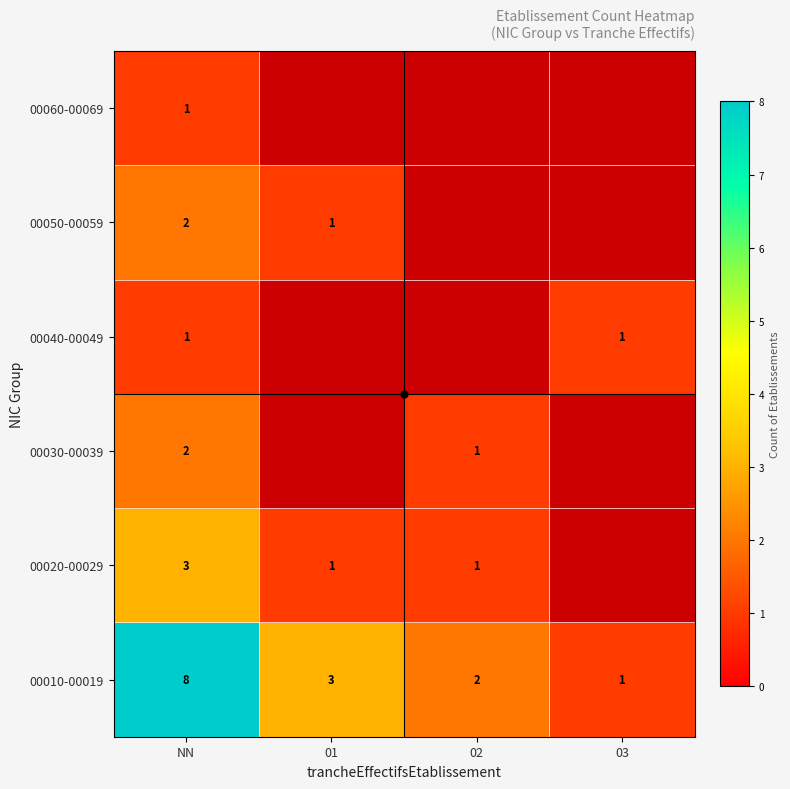

What is the smallest value displayed?

1.0